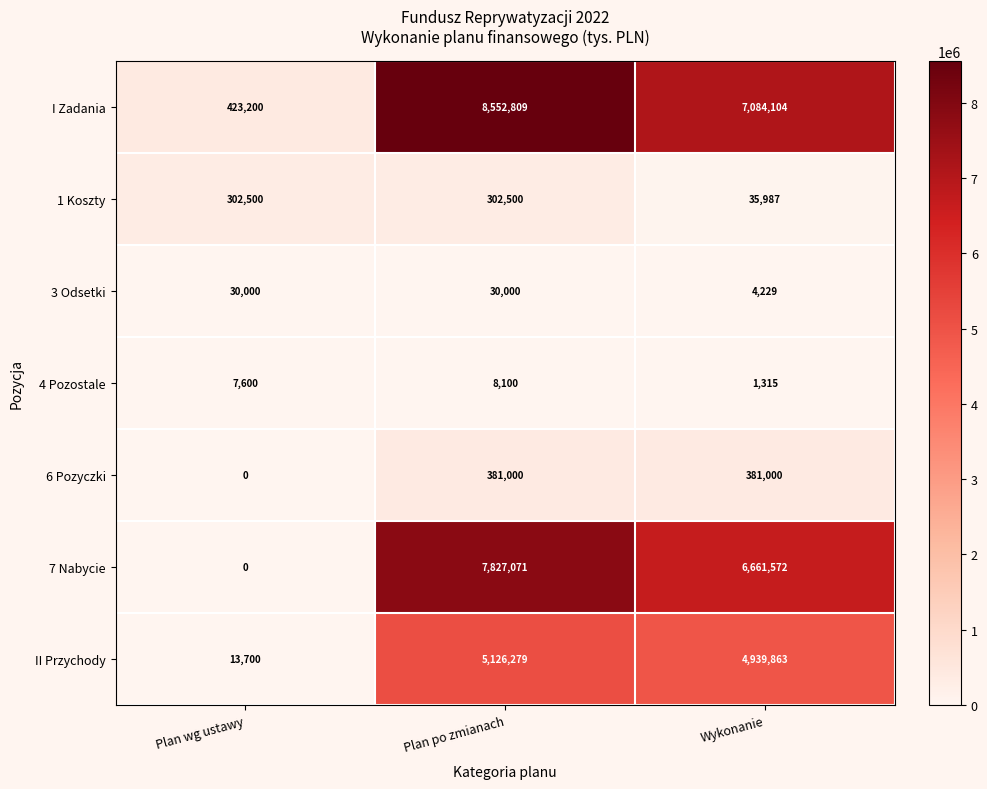

List the labels in order of 4 Pozostale value, largest first.

Plan po zmianach, Plan wg ustawy, Wykonanie